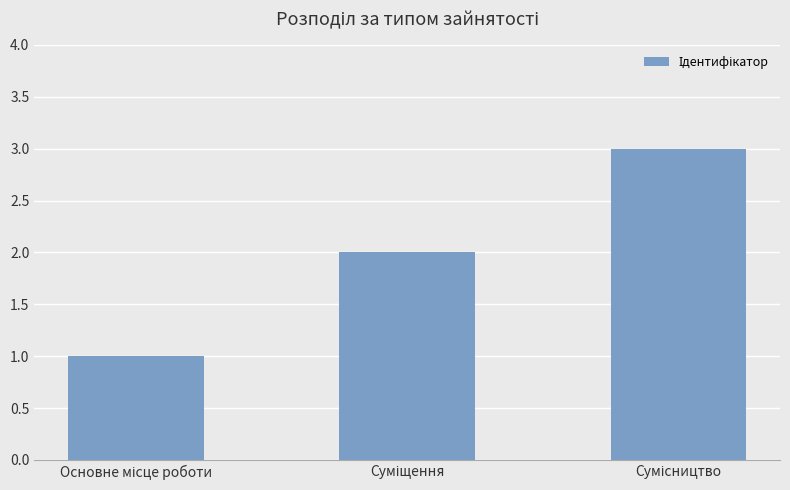

What is the maximum value shown in the chart?

3